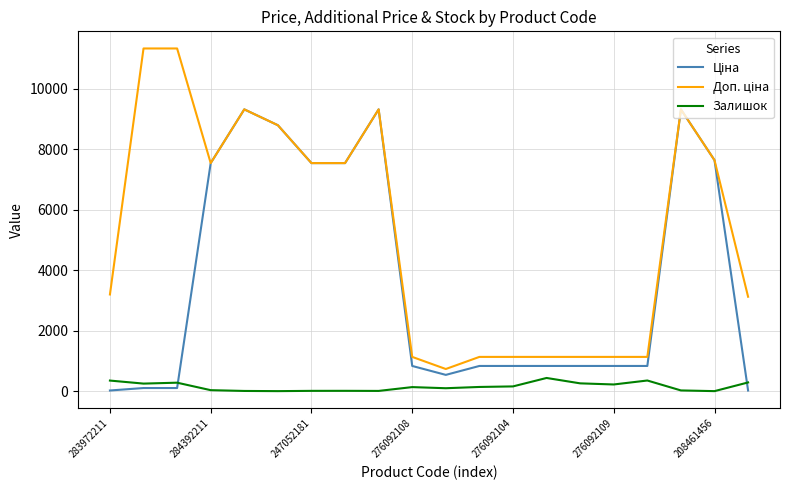

How many lines are shown in the chart?

3